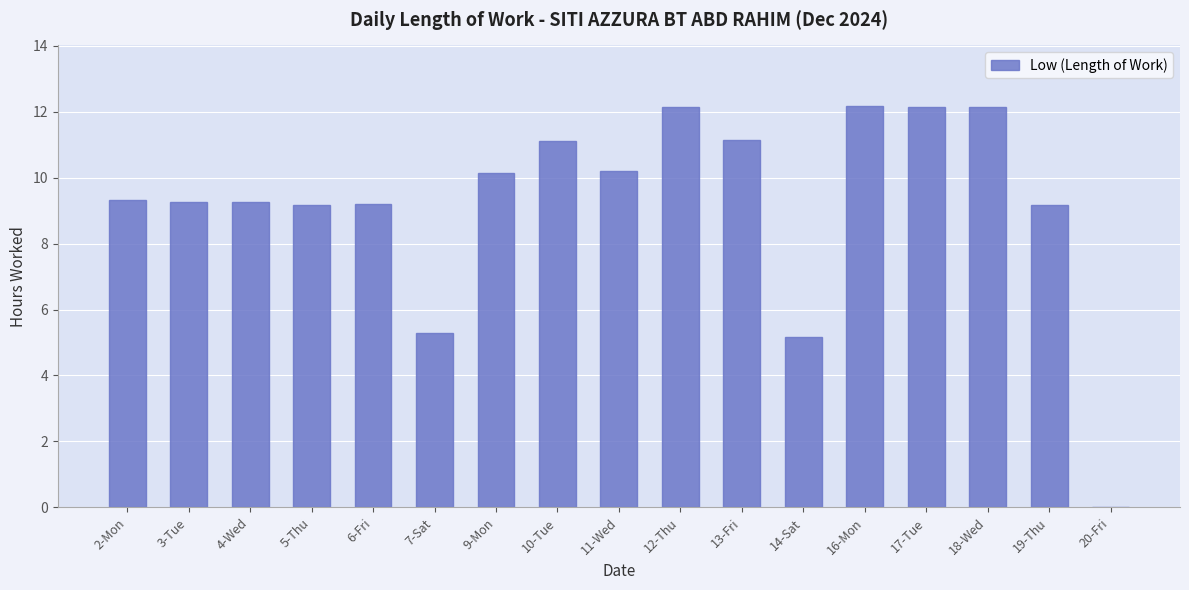

What is the greatest value displayed?

12.2